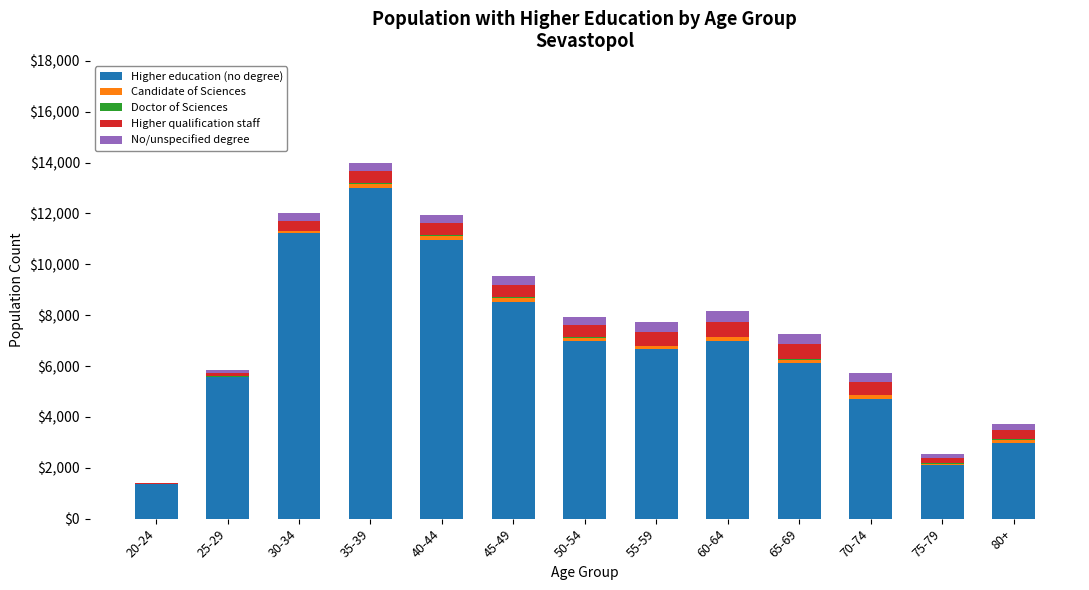

The value of Higher education (no degree) at 60-64 is 3694. True or false?

False